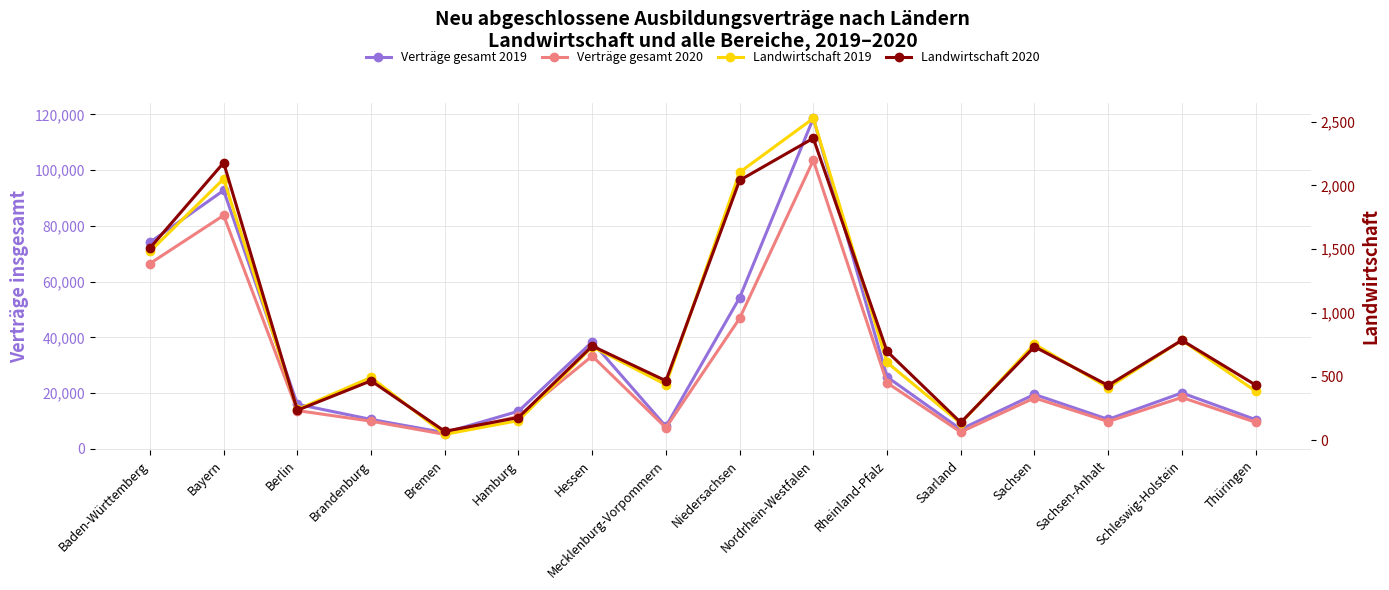

Reading left to right, what are all the values shown in this chart?

Verträge gesamt 2019: 74079	92706	15981	10533	5778	13479	38334	8016	54192	118560	25797	6999	19518	10551	20052	10464
Verträge gesamt 2020: 66477	83751	13716	9903	5178	11661	33285	7554	46788	103509	23685	6009	18249	9771	18426	9519
Landwirtschaft 2019: 1482	2052	243	495	48	156	735	438	2103	2526	612	135	756	414	786	387
Landwirtschaft 2020: 1509	2178	237	468	72	180	741	468	2040	2370	699	141	735	432	786	435